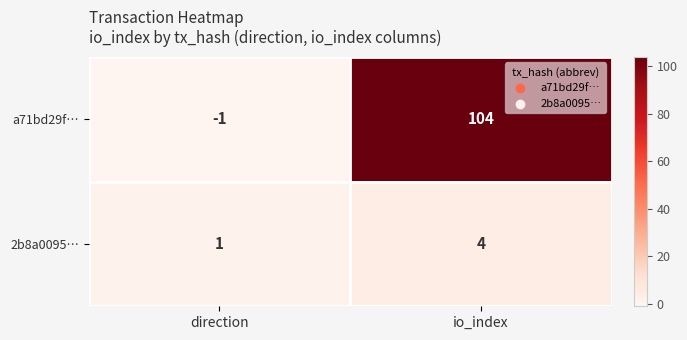

Is it true that 2b8a0095… equals 2 at io_index?

False